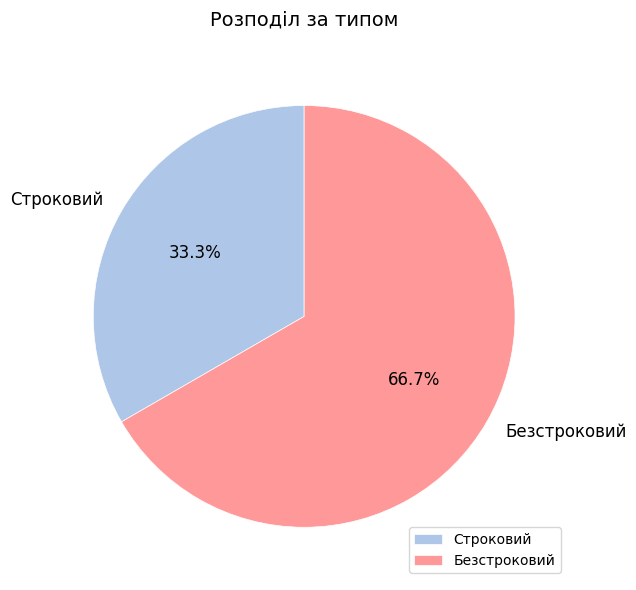

Is it true that Безстроковий is 67% of the pie?

True